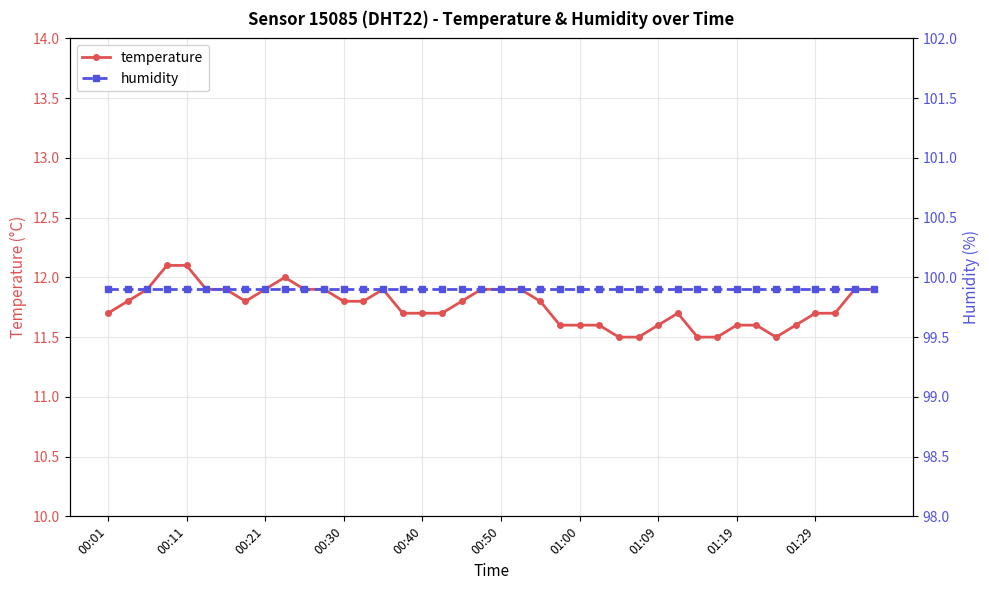

What is the lowest value of the temperature series?

11.5